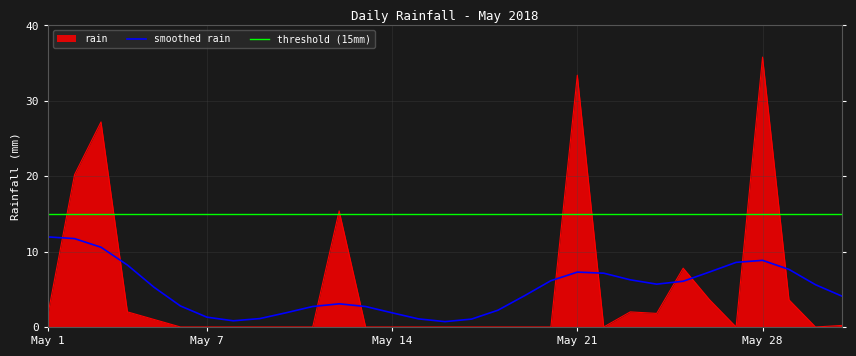

The value at 2018-05-09 is 12.0. True or false?

False